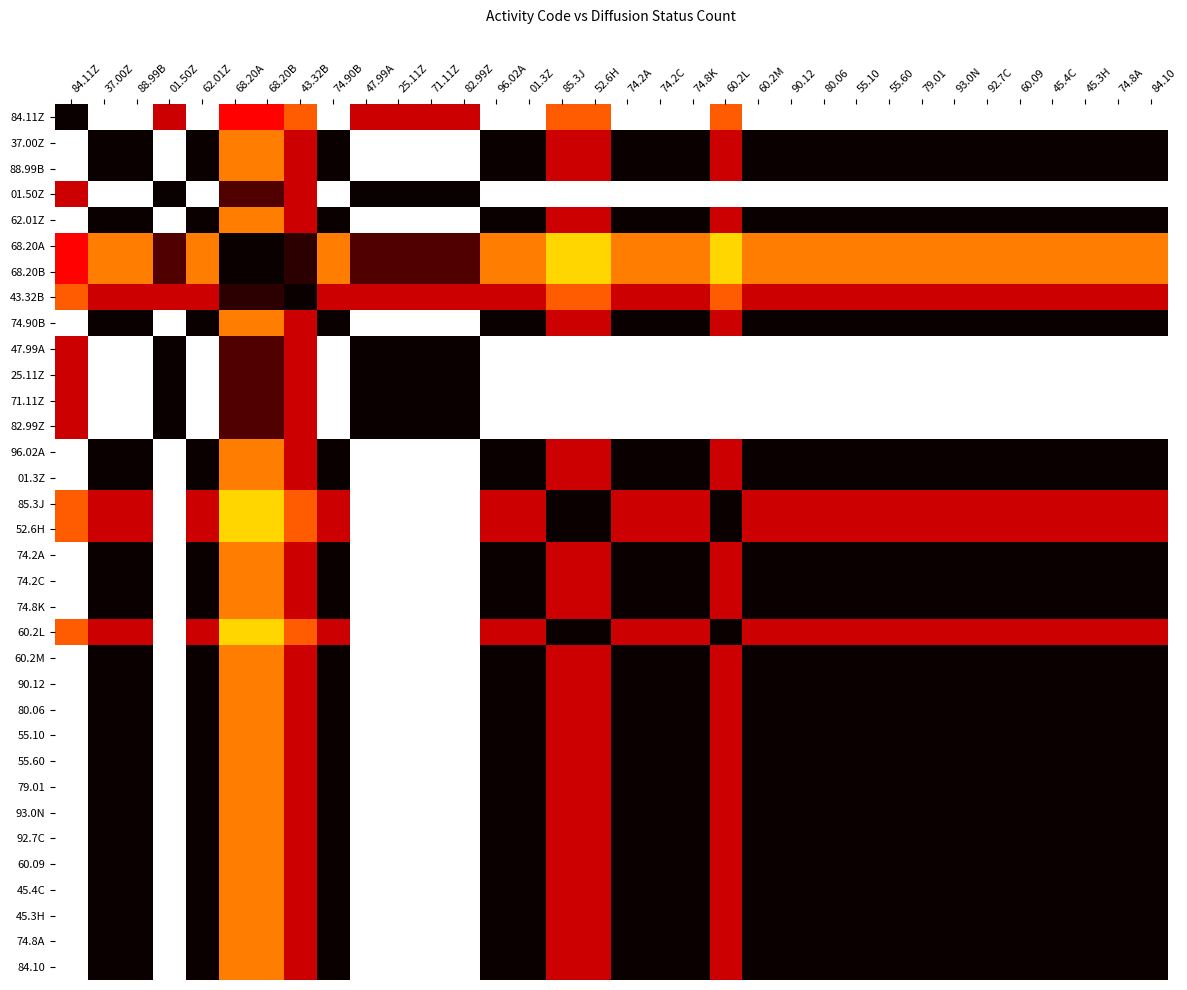

Reading left to right, list all the values displayed in this chart.

84.11Z: 84.11Z=1.0	37.00Z=0.0	88.99B=0.0	01.50Z=0.7	62.01Z=0.0	68.20A=0.6	68.20B=0.6	43.32B=0.5	74.90B=0.0	47.99A=0.7	25.11Z=0.7	71.11Z=0.7	82.99Z=0.7	96.02A=0.0	01.3Z=0.0	85.3J=0.5	52.6H=0.5	74.2A=0.0	74.2C=0.0	74.8K=0.0	60.2L=0.5	60.2M=0.0	90.12=0.0	80.06=0.0	55.10=0.0	55.60=0.0	79.01=0.0	93.0N=0.0	92.7C=0.0	60.09=0.0	45.4C=0.0	45.3H=0.0	74.8A=0.0	84.10=0.0
37.00Z: 84.11Z=0.0	37.00Z=1.0	88.99B=1.0	01.50Z=0.0	62.01Z=1.0	68.20A=0.4	68.20B=0.4	43.32B=0.7	74.90B=1.0	47.99A=0.0	25.11Z=0.0	71.11Z=0.0	82.99Z=0.0	96.02A=1.0	01.3Z=1.0	85.3J=0.7	52.6H=0.7	74.2A=1.0	74.2C=1.0	74.8K=1.0	60.2L=0.7	60.2M=1.0	90.12=1.0	80.06=1.0	55.10=1.0	55.60=1.0	79.01=1.0	93.0N=1.0	92.7C=1.0	60.09=1.0	45.4C=1.0	45.3H=1.0	74.8A=1.0	84.10=1.0
88.99B: 84.11Z=0.0	37.00Z=1.0	88.99B=1.0	01.50Z=0.0	62.01Z=1.0	68.20A=0.4	68.20B=0.4	43.32B=0.7	74.90B=1.0	47.99A=0.0	25.11Z=0.0	71.11Z=0.0	82.99Z=0.0	96.02A=1.0	01.3Z=1.0	85.3J=0.7	52.6H=0.7	74.2A=1.0	74.2C=1.0	74.8K=1.0	60.2L=0.7	60.2M=1.0	90.12=1.0	80.06=1.0	55.10=1.0	55.60=1.0	79.01=1.0	93.0N=1.0	92.7C=1.0	60.09=1.0	45.4C=1.0	45.3H=1.0	74.8A=1.0	84.10=1.0
01.50Z: 84.11Z=0.7	37.00Z=0.0	88.99B=0.0	01.50Z=1.0	62.01Z=0.0	68.20A=0.9	68.20B=0.9	43.32B=0.7	74.90B=0.0	47.99A=1.0	25.11Z=1.0	71.11Z=1.0	82.99Z=1.0	96.02A=0.0	01.3Z=0.0	85.3J=0.0	52.6H=0.0	74.2A=0.0	74.2C=0.0	74.8K=0.0	60.2L=0.0	60.2M=0.0	90.12=0.0	80.06=0.0	55.10=0.0	55.60=0.0	79.01=0.0	93.0N=0.0	92.7C=0.0	60.09=0.0	45.4C=0.0	45.3H=0.0	74.8A=0.0	84.10=0.0
62.01Z: 84.11Z=0.0	37.00Z=1.0	88.99B=1.0	01.50Z=0.0	62.01Z=1.0	68.20A=0.4	68.20B=0.4	43.32B=0.7	74.90B=1.0	47.99A=0.0	25.11Z=0.0	71.11Z=0.0	82.99Z=0.0	96.02A=1.0	01.3Z=1.0	85.3J=0.7	52.6H=0.7	74.2A=1.0	74.2C=1.0	74.8K=1.0	60.2L=0.7	60.2M=1.0	90.12=1.0	80.06=1.0	55.10=1.0	55.60=1.0	79.01=1.0	93.0N=1.0	92.7C=1.0	60.09=1.0	45.4C=1.0	45.3H=1.0	74.8A=1.0	84.10=1.0
68.20A: 84.11Z=0.6	37.00Z=0.4	88.99B=0.4	01.50Z=0.9	62.01Z=0.4	68.20A=1.0	68.20B=1.0	43.32B=0.9	74.90B=0.4	47.99A=0.9	25.11Z=0.9	71.11Z=0.9	82.99Z=0.9	96.02A=0.4	01.3Z=0.4	85.3J=0.3	52.6H=0.3	74.2A=0.4	74.2C=0.4	74.8K=0.4	60.2L=0.3	60.2M=0.4	90.12=0.4	80.06=0.4	55.10=0.4	55.60=0.4	79.01=0.4	93.0N=0.4	92.7C=0.4	60.09=0.4	45.4C=0.4	45.3H=0.4	74.8A=0.4	84.10=0.4
68.20B: 84.11Z=0.6	37.00Z=0.4	88.99B=0.4	01.50Z=0.9	62.01Z=0.4	68.20A=1.0	68.20B=1.0	43.32B=0.9	74.90B=0.4	47.99A=0.9	25.11Z=0.9	71.11Z=0.9	82.99Z=0.9	96.02A=0.4	01.3Z=0.4	85.3J=0.3	52.6H=0.3	74.2A=0.4	74.2C=0.4	74.8K=0.4	60.2L=0.3	60.2M=0.4	90.12=0.4	80.06=0.4	55.10=0.4	55.60=0.4	79.01=0.4	93.0N=0.4	92.7C=0.4	60.09=0.4	45.4C=0.4	45.3H=0.4	74.8A=0.4	84.10=0.4
43.32B: 84.11Z=0.5	37.00Z=0.7	88.99B=0.7	01.50Z=0.7	62.01Z=0.7	68.20A=0.9	68.20B=0.9	43.32B=1.0	74.90B=0.7	47.99A=0.7	25.11Z=0.7	71.11Z=0.7	82.99Z=0.7	96.02A=0.7	01.3Z=0.7	85.3J=0.5	52.6H=0.5	74.2A=0.7	74.2C=0.7	74.8K=0.7	60.2L=0.5	60.2M=0.7	90.12=0.7	80.06=0.7	55.10=0.7	55.60=0.7	79.01=0.7	93.0N=0.7	92.7C=0.7	60.09=0.7	45.4C=0.7	45.3H=0.7	74.8A=0.7	84.10=0.7
74.90B: 84.11Z=0.0	37.00Z=1.0	88.99B=1.0	01.50Z=0.0	62.01Z=1.0	68.20A=0.4	68.20B=0.4	43.32B=0.7	74.90B=1.0	47.99A=0.0	25.11Z=0.0	71.11Z=0.0	82.99Z=0.0	96.02A=1.0	01.3Z=1.0	85.3J=0.7	52.6H=0.7	74.2A=1.0	74.2C=1.0	74.8K=1.0	60.2L=0.7	60.2M=1.0	90.12=1.0	80.06=1.0	55.10=1.0	55.60=1.0	79.01=1.0	93.0N=1.0	92.7C=1.0	60.09=1.0	45.4C=1.0	45.3H=1.0	74.8A=1.0	84.10=1.0
47.99A: 84.11Z=0.7	37.00Z=0.0	88.99B=0.0	01.50Z=1.0	62.01Z=0.0	68.20A=0.9	68.20B=0.9	43.32B=0.7	74.90B=0.0	47.99A=1.0	25.11Z=1.0	71.11Z=1.0	82.99Z=1.0	96.02A=0.0	01.3Z=0.0	85.3J=0.0	52.6H=0.0	74.2A=0.0	74.2C=0.0	74.8K=0.0	60.2L=0.0	60.2M=0.0	90.12=0.0	80.06=0.0	55.10=0.0	55.60=0.0	79.01=0.0	93.0N=0.0	92.7C=0.0	60.09=0.0	45.4C=0.0	45.3H=0.0	74.8A=0.0	84.10=0.0
25.11Z: 84.11Z=0.7	37.00Z=0.0	88.99B=0.0	01.50Z=1.0	62.01Z=0.0	68.20A=0.9	68.20B=0.9	43.32B=0.7	74.90B=0.0	47.99A=1.0	25.11Z=1.0	71.11Z=1.0	82.99Z=1.0	96.02A=0.0	01.3Z=0.0	85.3J=0.0	52.6H=0.0	74.2A=0.0	74.2C=0.0	74.8K=0.0	60.2L=0.0	60.2M=0.0	90.12=0.0	80.06=0.0	55.10=0.0	55.60=0.0	79.01=0.0	93.0N=0.0	92.7C=0.0	60.09=0.0	45.4C=0.0	45.3H=0.0	74.8A=0.0	84.10=0.0
71.11Z: 84.11Z=0.7	37.00Z=0.0	88.99B=0.0	01.50Z=1.0	62.01Z=0.0	68.20A=0.9	68.20B=0.9	43.32B=0.7	74.90B=0.0	47.99A=1.0	25.11Z=1.0	71.11Z=1.0	82.99Z=1.0	96.02A=0.0	01.3Z=0.0	85.3J=0.0	52.6H=0.0	74.2A=0.0	74.2C=0.0	74.8K=0.0	60.2L=0.0	60.2M=0.0	90.12=0.0	80.06=0.0	55.10=0.0	55.60=0.0	79.01=0.0	93.0N=0.0	92.7C=0.0	60.09=0.0	45.4C=0.0	45.3H=0.0	74.8A=0.0	84.10=0.0
82.99Z: 84.11Z=0.7	37.00Z=0.0	88.99B=0.0	01.50Z=1.0	62.01Z=0.0	68.20A=0.9	68.20B=0.9	43.32B=0.7	74.90B=0.0	47.99A=1.0	25.11Z=1.0	71.11Z=1.0	82.99Z=1.0	96.02A=0.0	01.3Z=0.0	85.3J=0.0	52.6H=0.0	74.2A=0.0	74.2C=0.0	74.8K=0.0	60.2L=0.0	60.2M=0.0	90.12=0.0	80.06=0.0	55.10=0.0	55.60=0.0	79.01=0.0	93.0N=0.0	92.7C=0.0	60.09=0.0	45.4C=0.0	45.3H=0.0	74.8A=0.0	84.10=0.0
96.02A: 84.11Z=0.0	37.00Z=1.0	88.99B=1.0	01.50Z=0.0	62.01Z=1.0	68.20A=0.4	68.20B=0.4	43.32B=0.7	74.90B=1.0	47.99A=0.0	25.11Z=0.0	71.11Z=0.0	82.99Z=0.0	96.02A=1.0	01.3Z=1.0	85.3J=0.7	52.6H=0.7	74.2A=1.0	74.2C=1.0	74.8K=1.0	60.2L=0.7	60.2M=1.0	90.12=1.0	80.06=1.0	55.10=1.0	55.60=1.0	79.01=1.0	93.0N=1.0	92.7C=1.0	60.09=1.0	45.4C=1.0	45.3H=1.0	74.8A=1.0	84.10=1.0
01.3Z: 84.11Z=0.0	37.00Z=1.0	88.99B=1.0	01.50Z=0.0	62.01Z=1.0	68.20A=0.4	68.20B=0.4	43.32B=0.7	74.90B=1.0	47.99A=0.0	25.11Z=0.0	71.11Z=0.0	82.99Z=0.0	96.02A=1.0	01.3Z=1.0	85.3J=0.7	52.6H=0.7	74.2A=1.0	74.2C=1.0	74.8K=1.0	60.2L=0.7	60.2M=1.0	90.12=1.0	80.06=1.0	55.10=1.0	55.60=1.0	79.01=1.0	93.0N=1.0	92.7C=1.0	60.09=1.0	45.4C=1.0	45.3H=1.0	74.8A=1.0	84.10=1.0
85.3J: 84.11Z=0.5	37.00Z=0.7	88.99B=0.7	01.50Z=0.0	62.01Z=0.7	68.20A=0.3	68.20B=0.3	43.32B=0.5	74.90B=0.7	47.99A=0.0	25.11Z=0.0	71.11Z=0.0	82.99Z=0.0	96.02A=0.7	01.3Z=0.7	85.3J=1.0	52.6H=1.0	74.2A=0.7	74.2C=0.7	74.8K=0.7	60.2L=1.0	60.2M=0.7	90.12=0.7	80.06=0.7	55.10=0.7	55.60=0.7	79.01=0.7	93.0N=0.7	92.7C=0.7	60.09=0.7	45.4C=0.7	45.3H=0.7	74.8A=0.7	84.10=0.7
52.6H: 84.11Z=0.5	37.00Z=0.7	88.99B=0.7	01.50Z=0.0	62.01Z=0.7	68.20A=0.3	68.20B=0.3	43.32B=0.5	74.90B=0.7	47.99A=0.0	25.11Z=0.0	71.11Z=0.0	82.99Z=0.0	96.02A=0.7	01.3Z=0.7	85.3J=1.0	52.6H=1.0	74.2A=0.7	74.2C=0.7	74.8K=0.7	60.2L=1.0	60.2M=0.7	90.12=0.7	80.06=0.7	55.10=0.7	55.60=0.7	79.01=0.7	93.0N=0.7	92.7C=0.7	60.09=0.7	45.4C=0.7	45.3H=0.7	74.8A=0.7	84.10=0.7
74.2A: 84.11Z=0.0	37.00Z=1.0	88.99B=1.0	01.50Z=0.0	62.01Z=1.0	68.20A=0.4	68.20B=0.4	43.32B=0.7	74.90B=1.0	47.99A=0.0	25.11Z=0.0	71.11Z=0.0	82.99Z=0.0	96.02A=1.0	01.3Z=1.0	85.3J=0.7	52.6H=0.7	74.2A=1.0	74.2C=1.0	74.8K=1.0	60.2L=0.7	60.2M=1.0	90.12=1.0	80.06=1.0	55.10=1.0	55.60=1.0	79.01=1.0	93.0N=1.0	92.7C=1.0	60.09=1.0	45.4C=1.0	45.3H=1.0	74.8A=1.0	84.10=1.0
74.2C: 84.11Z=0.0	37.00Z=1.0	88.99B=1.0	01.50Z=0.0	62.01Z=1.0	68.20A=0.4	68.20B=0.4	43.32B=0.7	74.90B=1.0	47.99A=0.0	25.11Z=0.0	71.11Z=0.0	82.99Z=0.0	96.02A=1.0	01.3Z=1.0	85.3J=0.7	52.6H=0.7	74.2A=1.0	74.2C=1.0	74.8K=1.0	60.2L=0.7	60.2M=1.0	90.12=1.0	80.06=1.0	55.10=1.0	55.60=1.0	79.01=1.0	93.0N=1.0	92.7C=1.0	60.09=1.0	45.4C=1.0	45.3H=1.0	74.8A=1.0	84.10=1.0
74.8K: 84.11Z=0.0	37.00Z=1.0	88.99B=1.0	01.50Z=0.0	62.01Z=1.0	68.20A=0.4	68.20B=0.4	43.32B=0.7	74.90B=1.0	47.99A=0.0	25.11Z=0.0	71.11Z=0.0	82.99Z=0.0	96.02A=1.0	01.3Z=1.0	85.3J=0.7	52.6H=0.7	74.2A=1.0	74.2C=1.0	74.8K=1.0	60.2L=0.7	60.2M=1.0	90.12=1.0	80.06=1.0	55.10=1.0	55.60=1.0	79.01=1.0	93.0N=1.0	92.7C=1.0	60.09=1.0	45.4C=1.0	45.3H=1.0	74.8A=1.0	84.10=1.0
60.2L: 84.11Z=0.5	37.00Z=0.7	88.99B=0.7	01.50Z=0.0	62.01Z=0.7	68.20A=0.3	68.20B=0.3	43.32B=0.5	74.90B=0.7	47.99A=0.0	25.11Z=0.0	71.11Z=0.0	82.99Z=0.0	96.02A=0.7	01.3Z=0.7	85.3J=1.0	52.6H=1.0	74.2A=0.7	74.2C=0.7	74.8K=0.7	60.2L=1.0	60.2M=0.7	90.12=0.7	80.06=0.7	55.10=0.7	55.60=0.7	79.01=0.7	93.0N=0.7	92.7C=0.7	60.09=0.7	45.4C=0.7	45.3H=0.7	74.8A=0.7	84.10=0.7
60.2M: 84.11Z=0.0	37.00Z=1.0	88.99B=1.0	01.50Z=0.0	62.01Z=1.0	68.20A=0.4	68.20B=0.4	43.32B=0.7	74.90B=1.0	47.99A=0.0	25.11Z=0.0	71.11Z=0.0	82.99Z=0.0	96.02A=1.0	01.3Z=1.0	85.3J=0.7	52.6H=0.7	74.2A=1.0	74.2C=1.0	74.8K=1.0	60.2L=0.7	60.2M=1.0	90.12=1.0	80.06=1.0	55.10=1.0	55.60=1.0	79.01=1.0	93.0N=1.0	92.7C=1.0	60.09=1.0	45.4C=1.0	45.3H=1.0	74.8A=1.0	84.10=1.0
90.12: 84.11Z=0.0	37.00Z=1.0	88.99B=1.0	01.50Z=0.0	62.01Z=1.0	68.20A=0.4	68.20B=0.4	43.32B=0.7	74.90B=1.0	47.99A=0.0	25.11Z=0.0	71.11Z=0.0	82.99Z=0.0	96.02A=1.0	01.3Z=1.0	85.3J=0.7	52.6H=0.7	74.2A=1.0	74.2C=1.0	74.8K=1.0	60.2L=0.7	60.2M=1.0	90.12=1.0	80.06=1.0	55.10=1.0	55.60=1.0	79.01=1.0	93.0N=1.0	92.7C=1.0	60.09=1.0	45.4C=1.0	45.3H=1.0	74.8A=1.0	84.10=1.0
80.06: 84.11Z=0.0	37.00Z=1.0	88.99B=1.0	01.50Z=0.0	62.01Z=1.0	68.20A=0.4	68.20B=0.4	43.32B=0.7	74.90B=1.0	47.99A=0.0	25.11Z=0.0	71.11Z=0.0	82.99Z=0.0	96.02A=1.0	01.3Z=1.0	85.3J=0.7	52.6H=0.7	74.2A=1.0	74.2C=1.0	74.8K=1.0	60.2L=0.7	60.2M=1.0	90.12=1.0	80.06=1.0	55.10=1.0	55.60=1.0	79.01=1.0	93.0N=1.0	92.7C=1.0	60.09=1.0	45.4C=1.0	45.3H=1.0	74.8A=1.0	84.10=1.0
55.10: 84.11Z=0.0	37.00Z=1.0	88.99B=1.0	01.50Z=0.0	62.01Z=1.0	68.20A=0.4	68.20B=0.4	43.32B=0.7	74.90B=1.0	47.99A=0.0	25.11Z=0.0	71.11Z=0.0	82.99Z=0.0	96.02A=1.0	01.3Z=1.0	85.3J=0.7	52.6H=0.7	74.2A=1.0	74.2C=1.0	74.8K=1.0	60.2L=0.7	60.2M=1.0	90.12=1.0	80.06=1.0	55.10=1.0	55.60=1.0	79.01=1.0	93.0N=1.0	92.7C=1.0	60.09=1.0	45.4C=1.0	45.3H=1.0	74.8A=1.0	84.10=1.0
55.60: 84.11Z=0.0	37.00Z=1.0	88.99B=1.0	01.50Z=0.0	62.01Z=1.0	68.20A=0.4	68.20B=0.4	43.32B=0.7	74.90B=1.0	47.99A=0.0	25.11Z=0.0	71.11Z=0.0	82.99Z=0.0	96.02A=1.0	01.3Z=1.0	85.3J=0.7	52.6H=0.7	74.2A=1.0	74.2C=1.0	74.8K=1.0	60.2L=0.7	60.2M=1.0	90.12=1.0	80.06=1.0	55.10=1.0	55.60=1.0	79.01=1.0	93.0N=1.0	92.7C=1.0	60.09=1.0	45.4C=1.0	45.3H=1.0	74.8A=1.0	84.10=1.0
79.01: 84.11Z=0.0	37.00Z=1.0	88.99B=1.0	01.50Z=0.0	62.01Z=1.0	68.20A=0.4	68.20B=0.4	43.32B=0.7	74.90B=1.0	47.99A=0.0	25.11Z=0.0	71.11Z=0.0	82.99Z=0.0	96.02A=1.0	01.3Z=1.0	85.3J=0.7	52.6H=0.7	74.2A=1.0	74.2C=1.0	74.8K=1.0	60.2L=0.7	60.2M=1.0	90.12=1.0	80.06=1.0	55.10=1.0	55.60=1.0	79.01=1.0	93.0N=1.0	92.7C=1.0	60.09=1.0	45.4C=1.0	45.3H=1.0	74.8A=1.0	84.10=1.0
93.0N: 84.11Z=0.0	37.00Z=1.0	88.99B=1.0	01.50Z=0.0	62.01Z=1.0	68.20A=0.4	68.20B=0.4	43.32B=0.7	74.90B=1.0	47.99A=0.0	25.11Z=0.0	71.11Z=0.0	82.99Z=0.0	96.02A=1.0	01.3Z=1.0	85.3J=0.7	52.6H=0.7	74.2A=1.0	74.2C=1.0	74.8K=1.0	60.2L=0.7	60.2M=1.0	90.12=1.0	80.06=1.0	55.10=1.0	55.60=1.0	79.01=1.0	93.0N=1.0	92.7C=1.0	60.09=1.0	45.4C=1.0	45.3H=1.0	74.8A=1.0	84.10=1.0
92.7C: 84.11Z=0.0	37.00Z=1.0	88.99B=1.0	01.50Z=0.0	62.01Z=1.0	68.20A=0.4	68.20B=0.4	43.32B=0.7	74.90B=1.0	47.99A=0.0	25.11Z=0.0	71.11Z=0.0	82.99Z=0.0	96.02A=1.0	01.3Z=1.0	85.3J=0.7	52.6H=0.7	74.2A=1.0	74.2C=1.0	74.8K=1.0	60.2L=0.7	60.2M=1.0	90.12=1.0	80.06=1.0	55.10=1.0	55.60=1.0	79.01=1.0	93.0N=1.0	92.7C=1.0	60.09=1.0	45.4C=1.0	45.3H=1.0	74.8A=1.0	84.10=1.0
60.09: 84.11Z=0.0	37.00Z=1.0	88.99B=1.0	01.50Z=0.0	62.01Z=1.0	68.20A=0.4	68.20B=0.4	43.32B=0.7	74.90B=1.0	47.99A=0.0	25.11Z=0.0	71.11Z=0.0	82.99Z=0.0	96.02A=1.0	01.3Z=1.0	85.3J=0.7	52.6H=0.7	74.2A=1.0	74.2C=1.0	74.8K=1.0	60.2L=0.7	60.2M=1.0	90.12=1.0	80.06=1.0	55.10=1.0	55.60=1.0	79.01=1.0	93.0N=1.0	92.7C=1.0	60.09=1.0	45.4C=1.0	45.3H=1.0	74.8A=1.0	84.10=1.0
45.4C: 84.11Z=0.0	37.00Z=1.0	88.99B=1.0	01.50Z=0.0	62.01Z=1.0	68.20A=0.4	68.20B=0.4	43.32B=0.7	74.90B=1.0	47.99A=0.0	25.11Z=0.0	71.11Z=0.0	82.99Z=0.0	96.02A=1.0	01.3Z=1.0	85.3J=0.7	52.6H=0.7	74.2A=1.0	74.2C=1.0	74.8K=1.0	60.2L=0.7	60.2M=1.0	90.12=1.0	80.06=1.0	55.10=1.0	55.60=1.0	79.01=1.0	93.0N=1.0	92.7C=1.0	60.09=1.0	45.4C=1.0	45.3H=1.0	74.8A=1.0	84.10=1.0
45.3H: 84.11Z=0.0	37.00Z=1.0	88.99B=1.0	01.50Z=0.0	62.01Z=1.0	68.20A=0.4	68.20B=0.4	43.32B=0.7	74.90B=1.0	47.99A=0.0	25.11Z=0.0	71.11Z=0.0	82.99Z=0.0	96.02A=1.0	01.3Z=1.0	85.3J=0.7	52.6H=0.7	74.2A=1.0	74.2C=1.0	74.8K=1.0	60.2L=0.7	60.2M=1.0	90.12=1.0	80.06=1.0	55.10=1.0	55.60=1.0	79.01=1.0	93.0N=1.0	92.7C=1.0	60.09=1.0	45.4C=1.0	45.3H=1.0	74.8A=1.0	84.10=1.0
74.8A: 84.11Z=0.0	37.00Z=1.0	88.99B=1.0	01.50Z=0.0	62.01Z=1.0	68.20A=0.4	68.20B=0.4	43.32B=0.7	74.90B=1.0	47.99A=0.0	25.11Z=0.0	71.11Z=0.0	82.99Z=0.0	96.02A=1.0	01.3Z=1.0	85.3J=0.7	52.6H=0.7	74.2A=1.0	74.2C=1.0	74.8K=1.0	60.2L=0.7	60.2M=1.0	90.12=1.0	80.06=1.0	55.10=1.0	55.60=1.0	79.01=1.0	93.0N=1.0	92.7C=1.0	60.09=1.0	45.4C=1.0	45.3H=1.0	74.8A=1.0	84.10=1.0
84.10: 84.11Z=0.0	37.00Z=1.0	88.99B=1.0	01.50Z=0.0	62.01Z=1.0	68.20A=0.4	68.20B=0.4	43.32B=0.7	74.90B=1.0	47.99A=0.0	25.11Z=0.0	71.11Z=0.0	82.99Z=0.0	96.02A=1.0	01.3Z=1.0	85.3J=0.7	52.6H=0.7	74.2A=1.0	74.2C=1.0	74.8K=1.0	60.2L=0.7	60.2M=1.0	90.12=1.0	80.06=1.0	55.10=1.0	55.60=1.0	79.01=1.0	93.0N=1.0	92.7C=1.0	60.09=1.0	45.4C=1.0	45.3H=1.0	74.8A=1.0	84.10=1.0